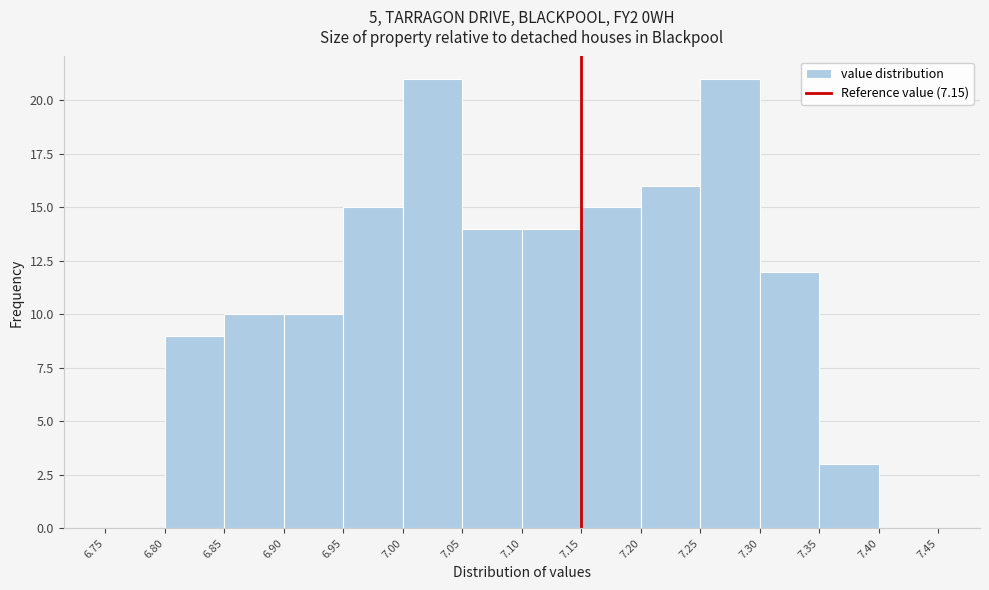

How tall is the bar that spans 7.35 to 7.40 on the x-axis? The values are not printed on the chart, so give them approximately, as read against the axis.

3